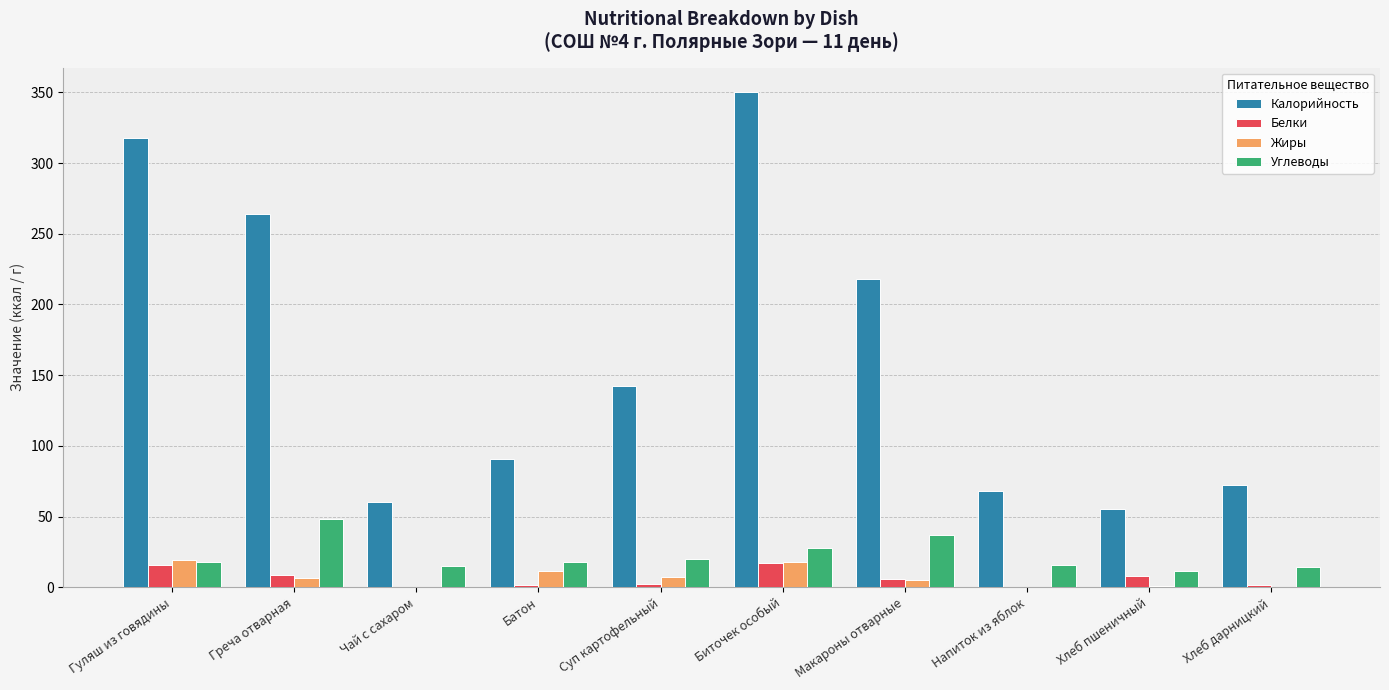

The Калорийность series shows 264.0 at Греча отварная. True or false?

True